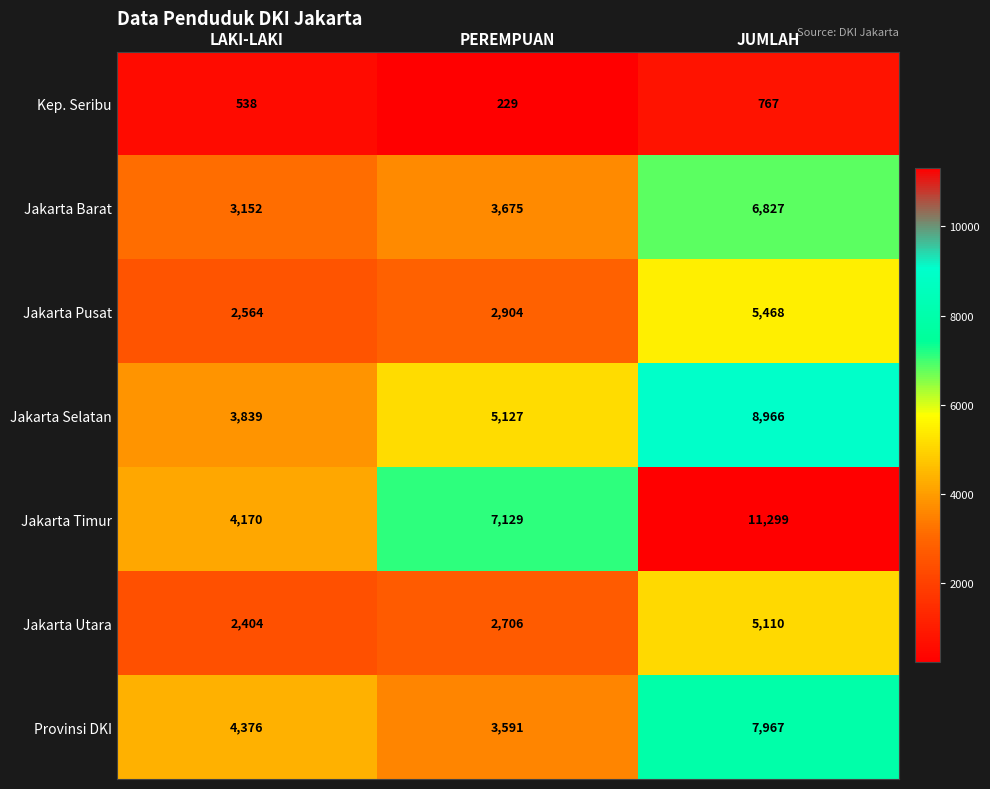

What is the difference between the Jakarta Pusat values at JUMLAH and PEREMPUAN?

2564